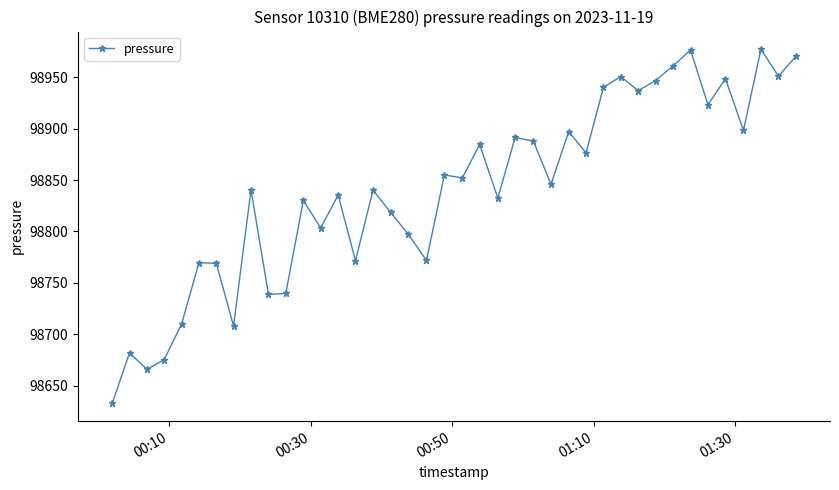

True or false: there are more than 0 points higher than both neighbors.

True